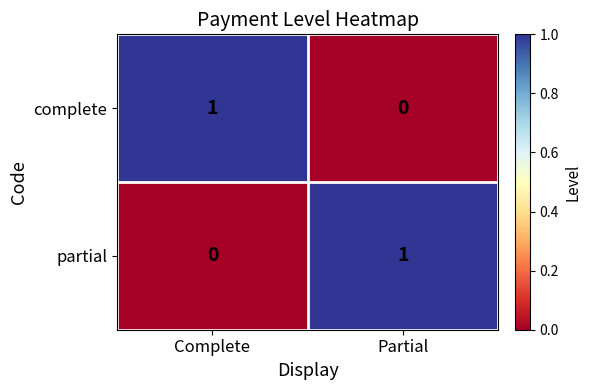

How many values in the partial series are below 1?

1